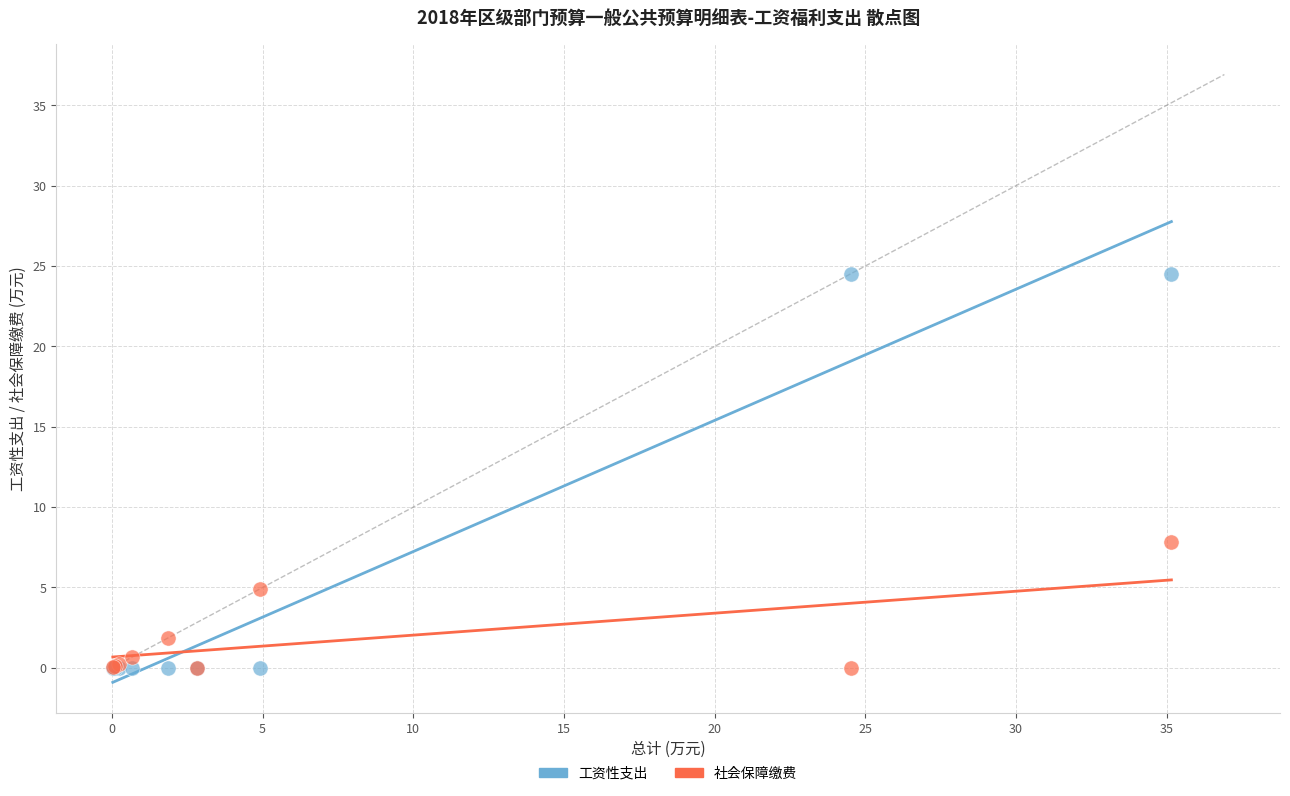

Which series has the widest spread of Y values?

工资性支出